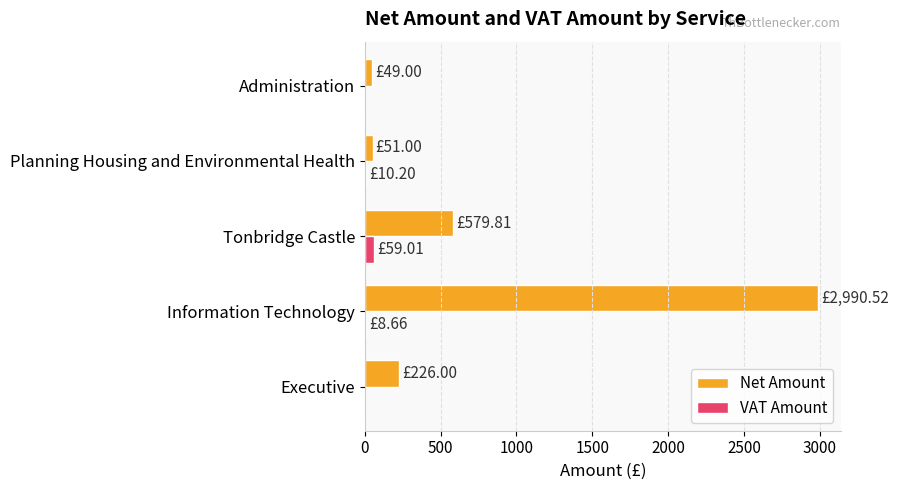

How many values in the VAT Amount series exceed 8?

3